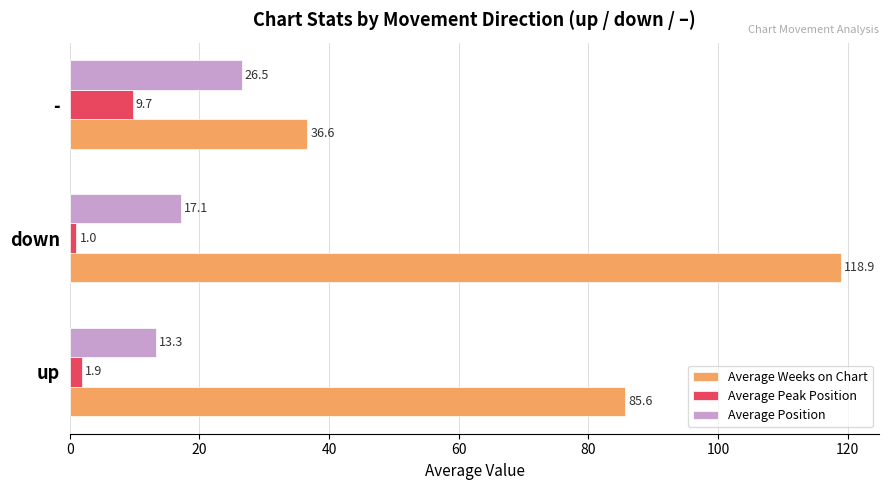

How many data points in Average Position are above 17?

2